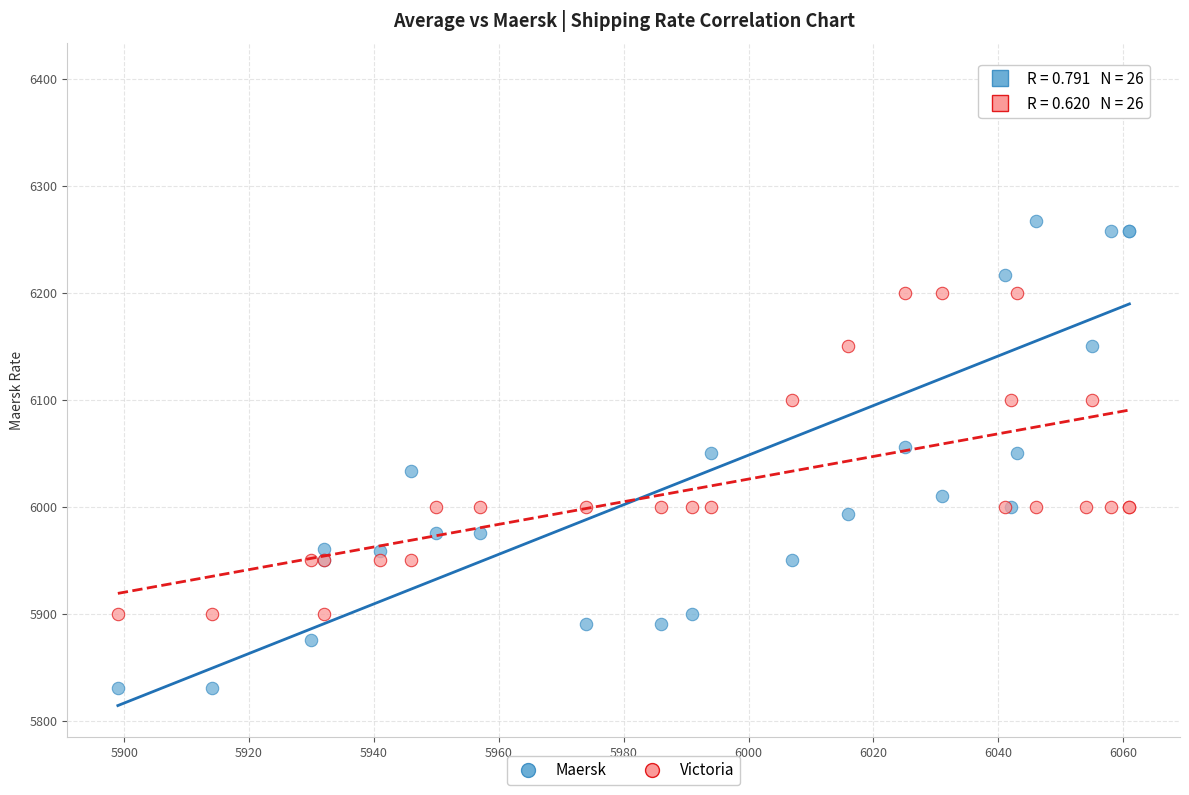

What is the X range (max minus min) for the scatter plot?

162